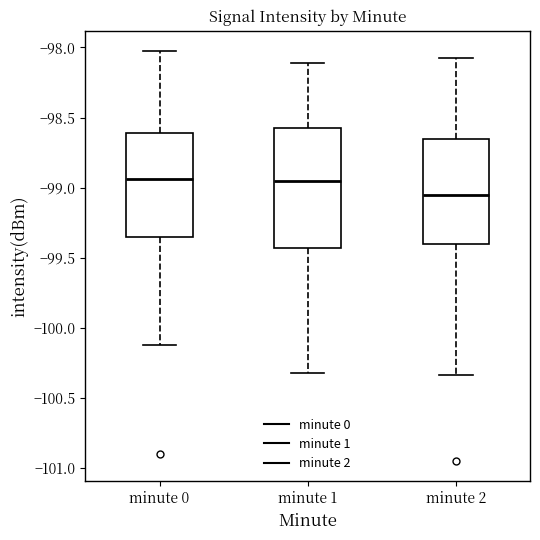

Where is the lower edge of the box for minute 2 on the y-axis? The values are not printed on the chart, so give them approximately, as read against the axis.

-99.40